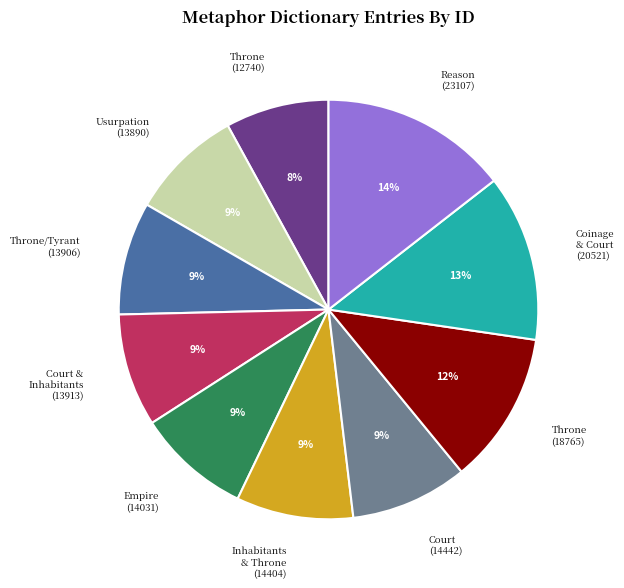

Does any single category account for the majority?

No